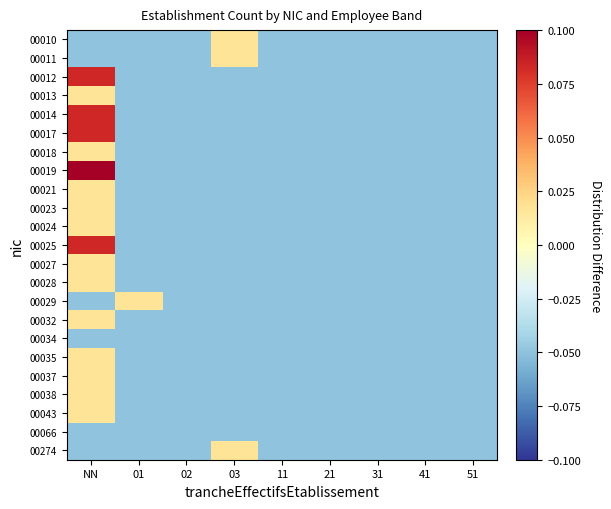

Count the number of categories in the chart.

9